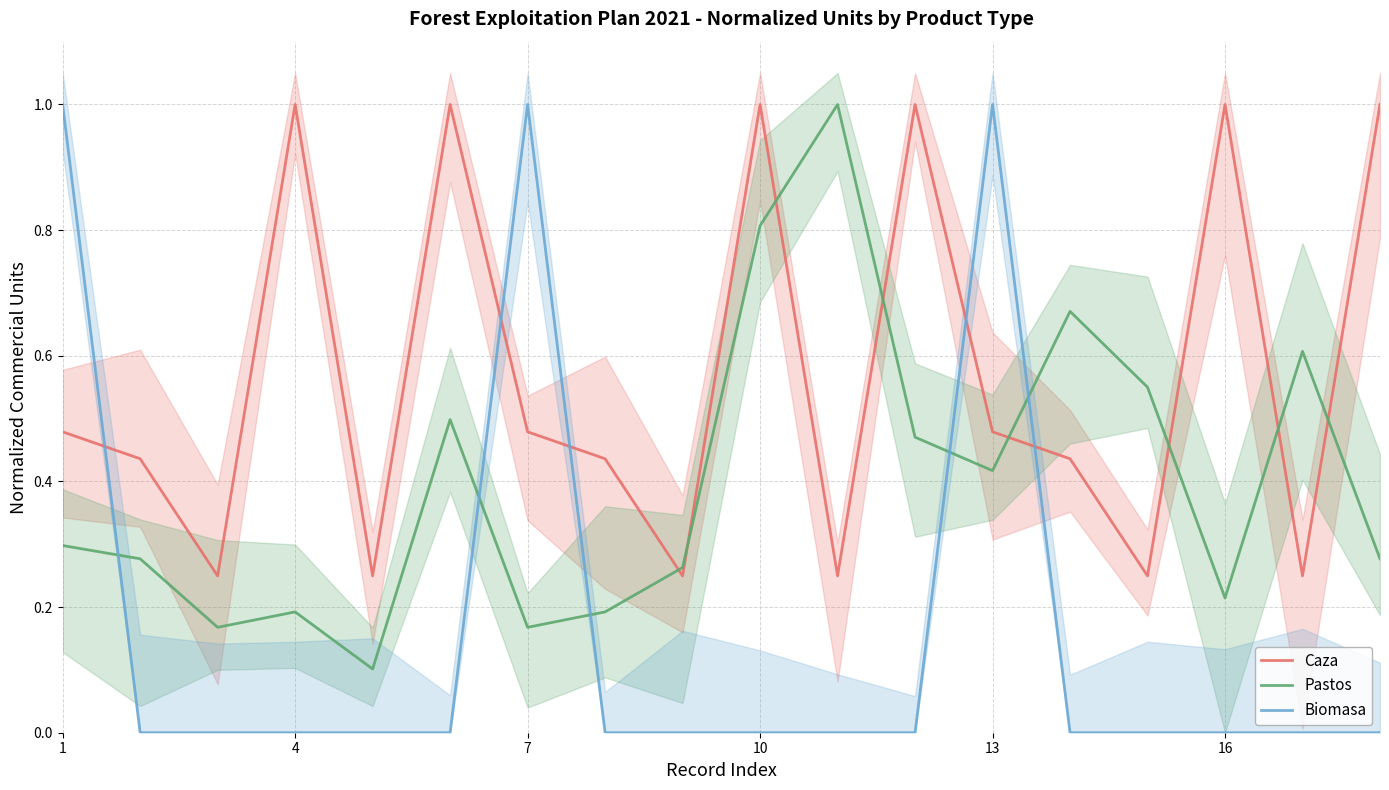

How many distinct data groups are displayed?

3